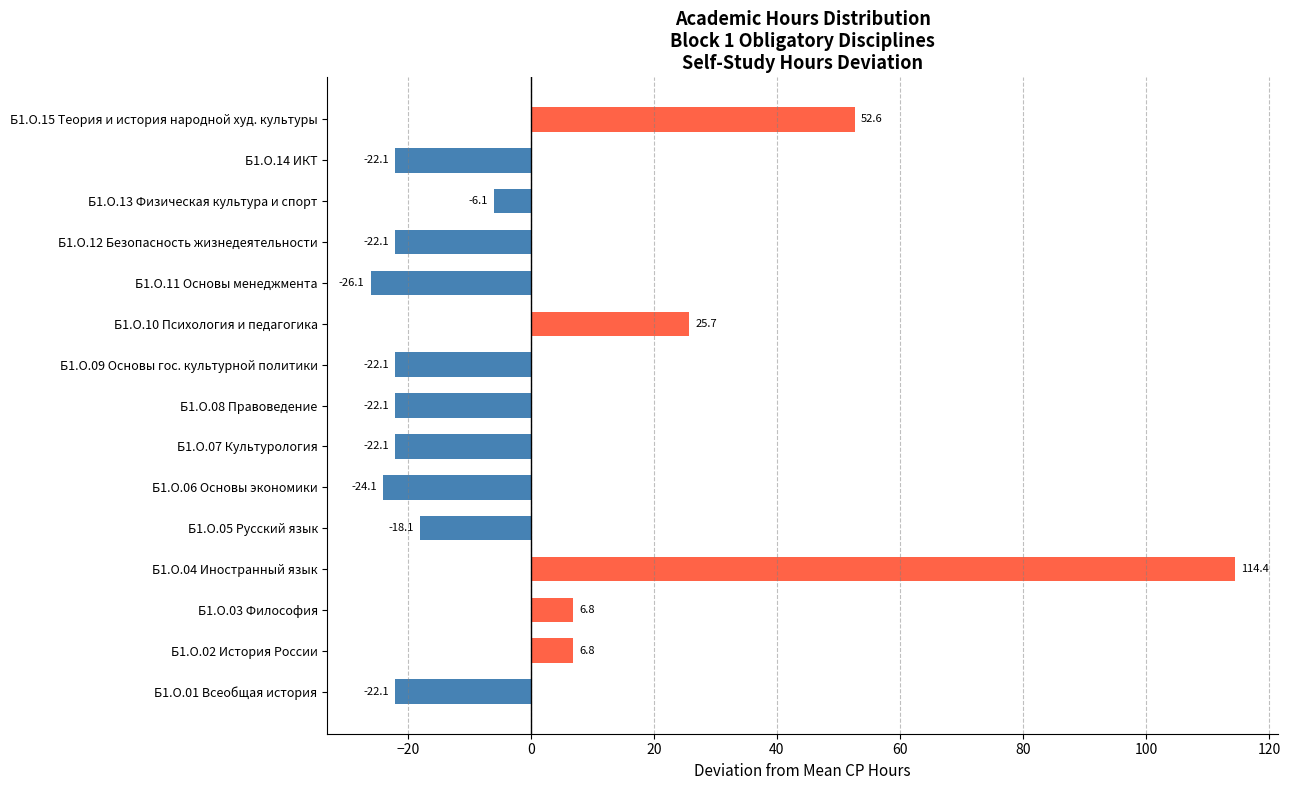

Which label corresponds to the smallest value in the chart?

Б1.О.11 Основы менеджмента